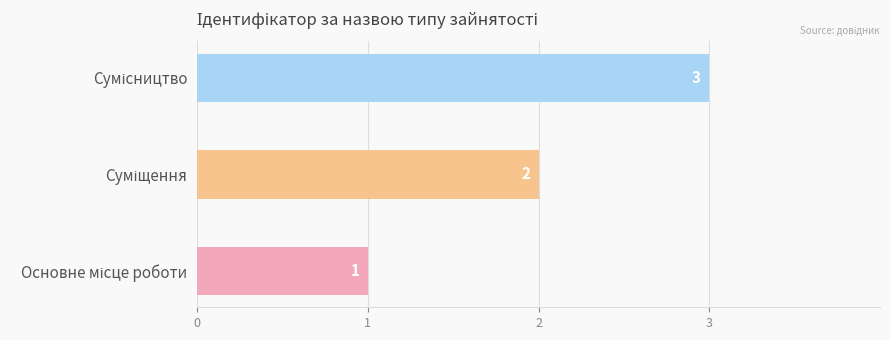

What is the difference between the maximum and minimum values?

2